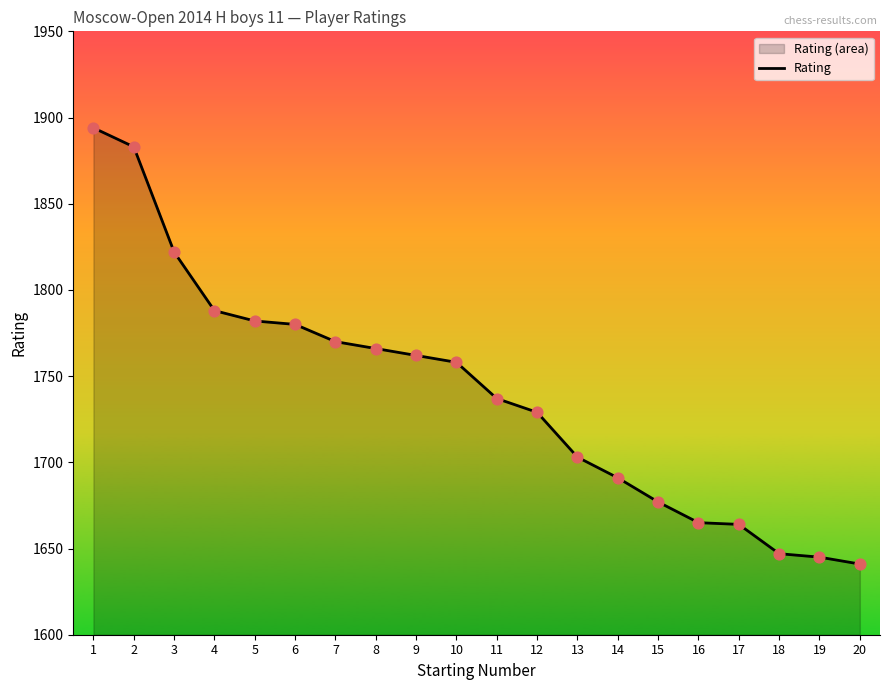

Which has a higher value, 19 or 4?

4